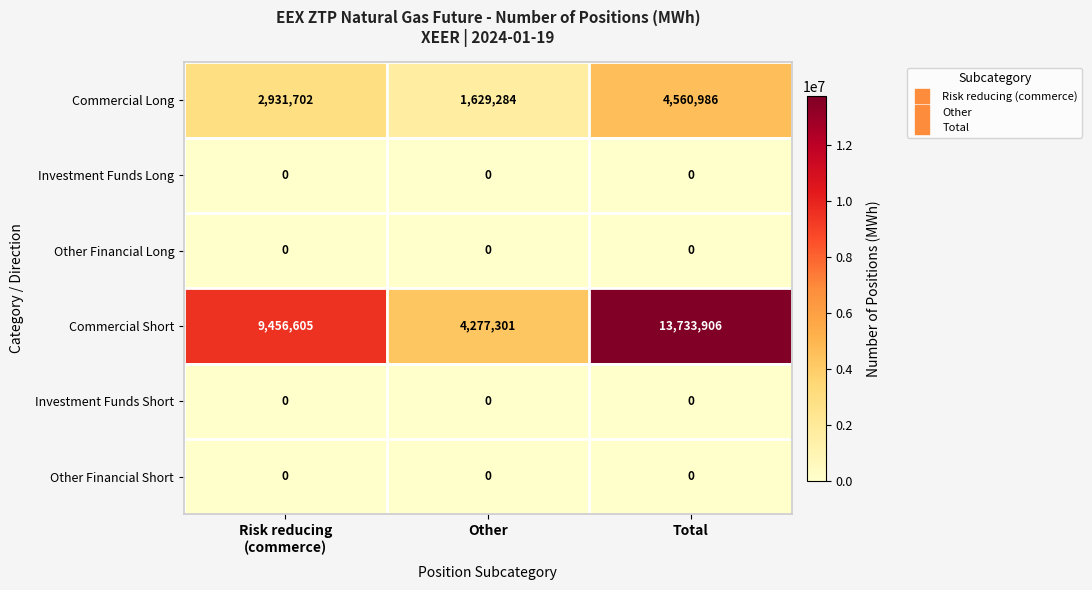

Count the Commercial Short values in the range 4277301 to 13733906.

3